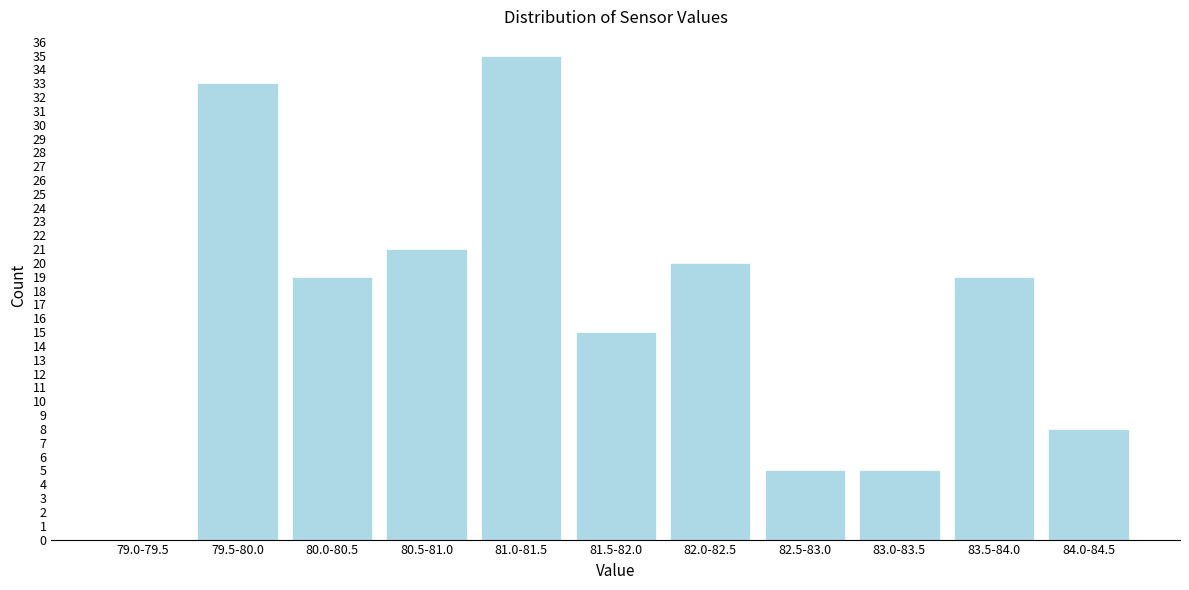

Reading left to right, list all the values displayed in this chart.

79.0-79.5=0	79.5-80.0=33	80.0-80.5=19	80.5-81.0=21	81.0-81.5=35	81.5-82.0=15	82.0-82.5=20	82.5-83.0=5	83.0-83.5=5	83.5-84.0=19	84.0-84.5=8